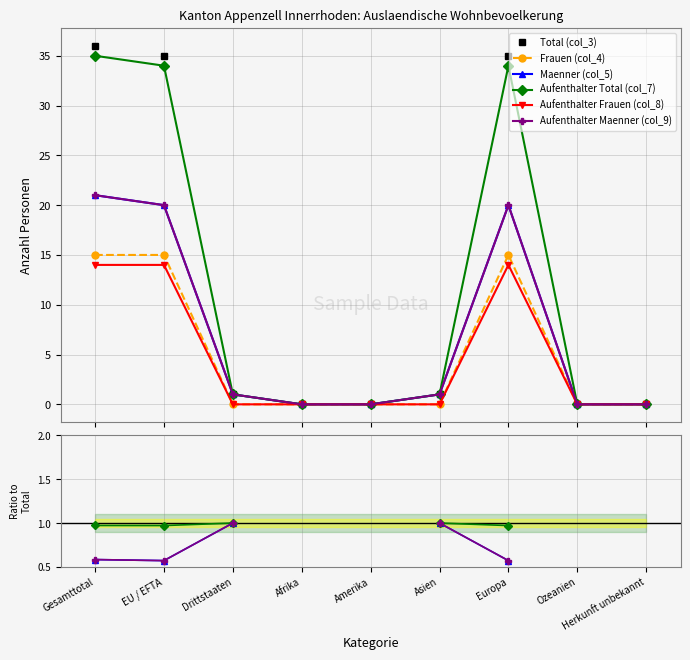

Which series changed the most between Drittstaaten and Amerika?

Total (col_3)